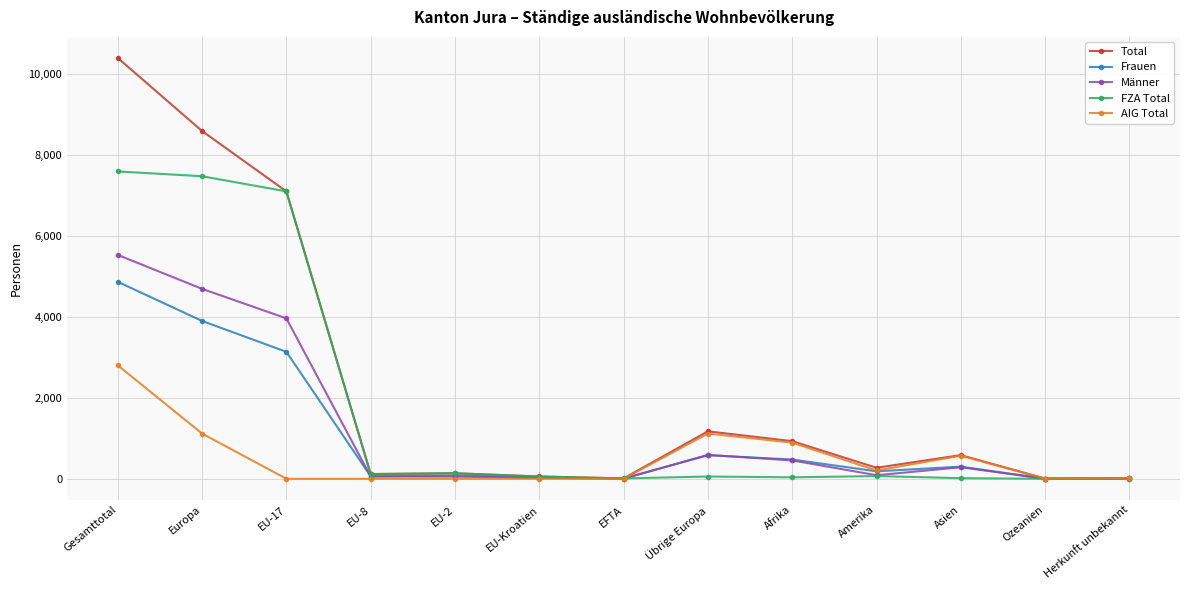

What is the difference between the Männer values at Amerika and EU-17?

3877